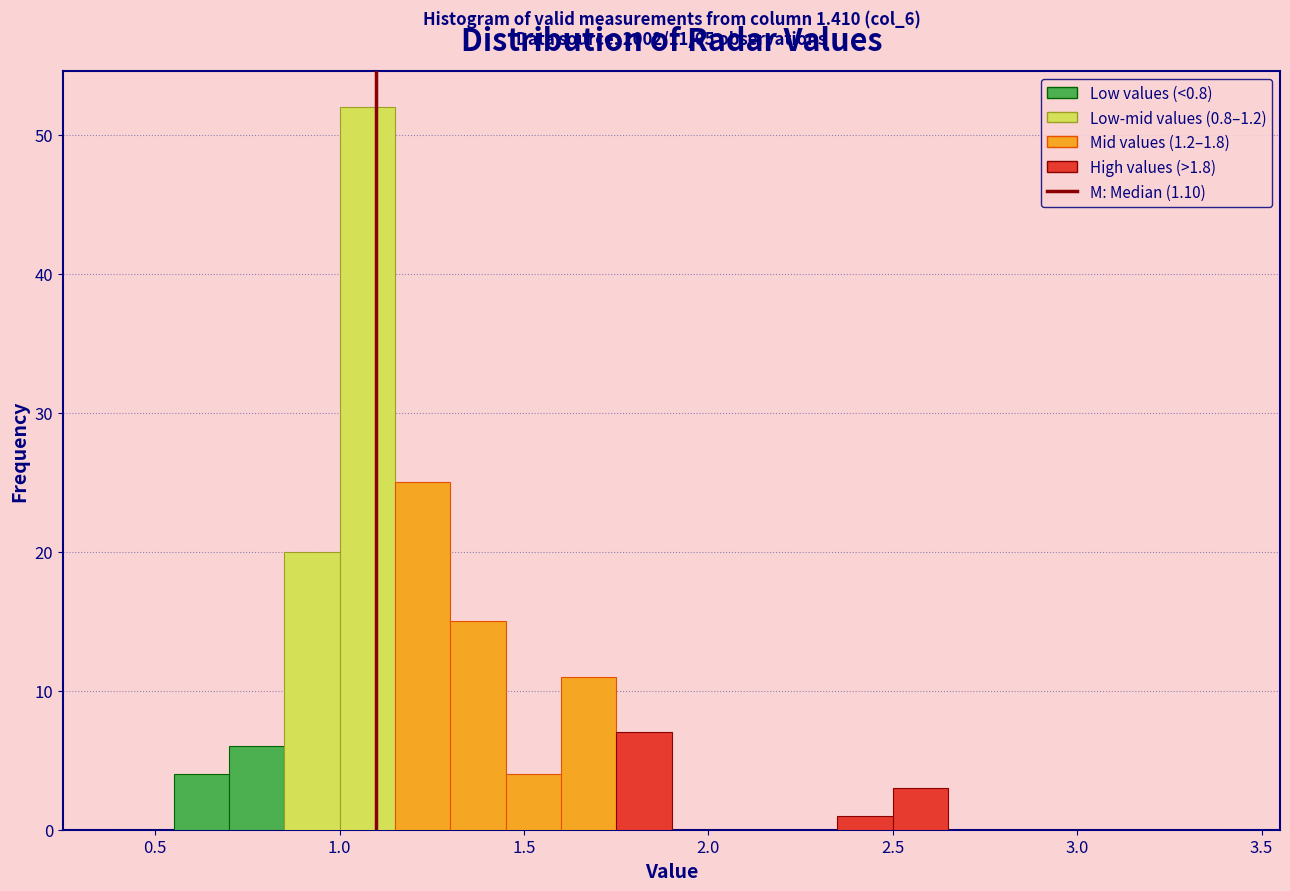

Around what value on the x-axis is the tallest bar? Give the approximate position of its centre, as read against the axis.

1.10